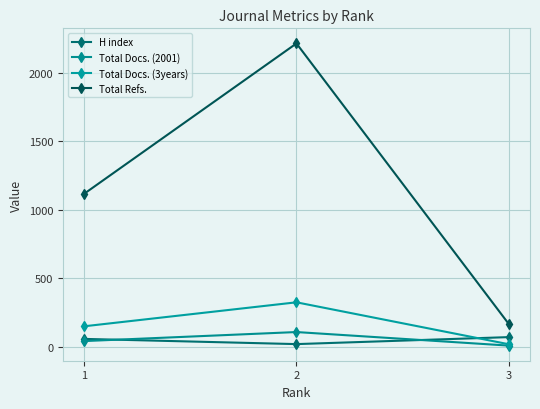

What is the value of the Total Refs. point at the 2nd from the left?

2214